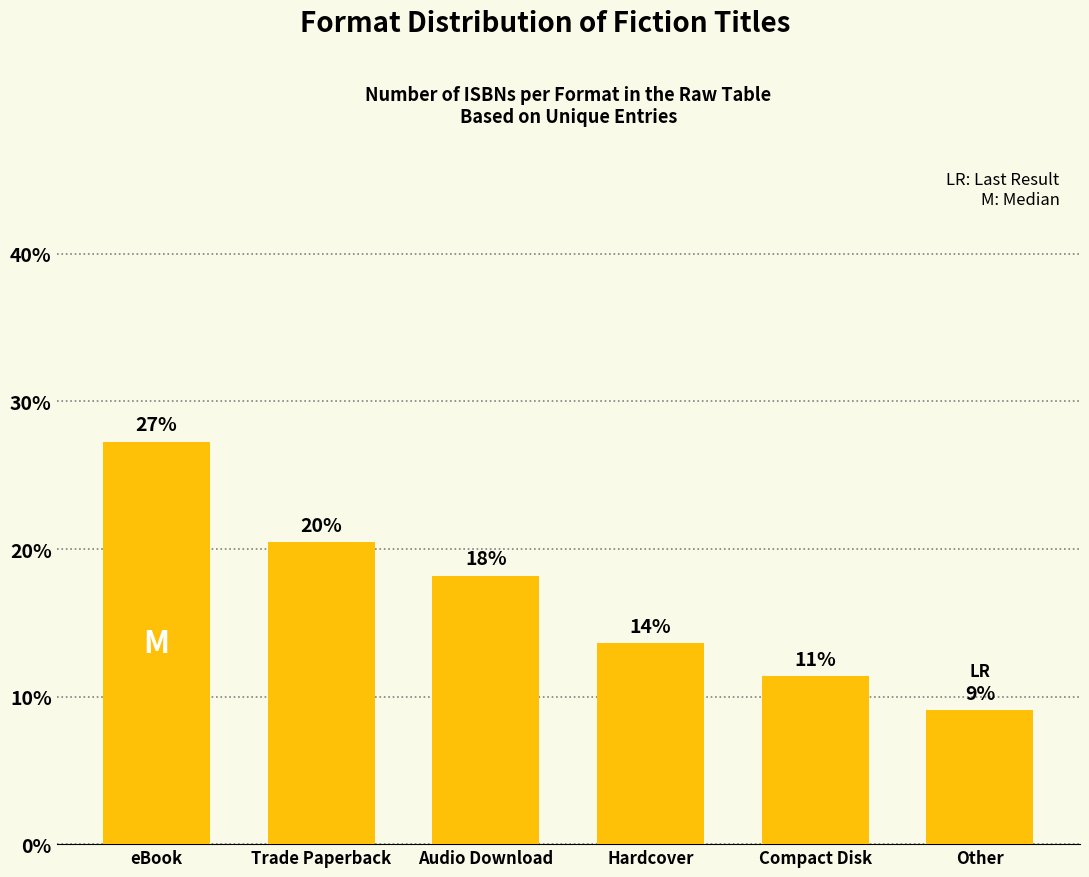

True or false: the data shows 20.5 at Trade Paperback.

True